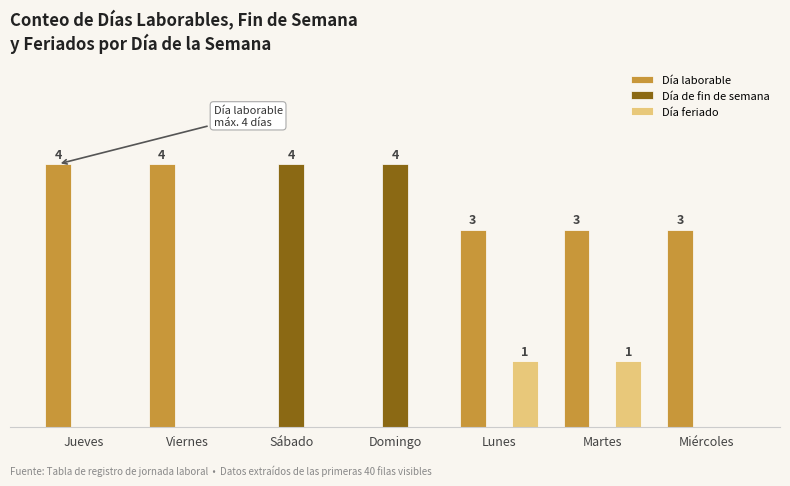

Which has a higher value, Jueves or Martes?

Jueves